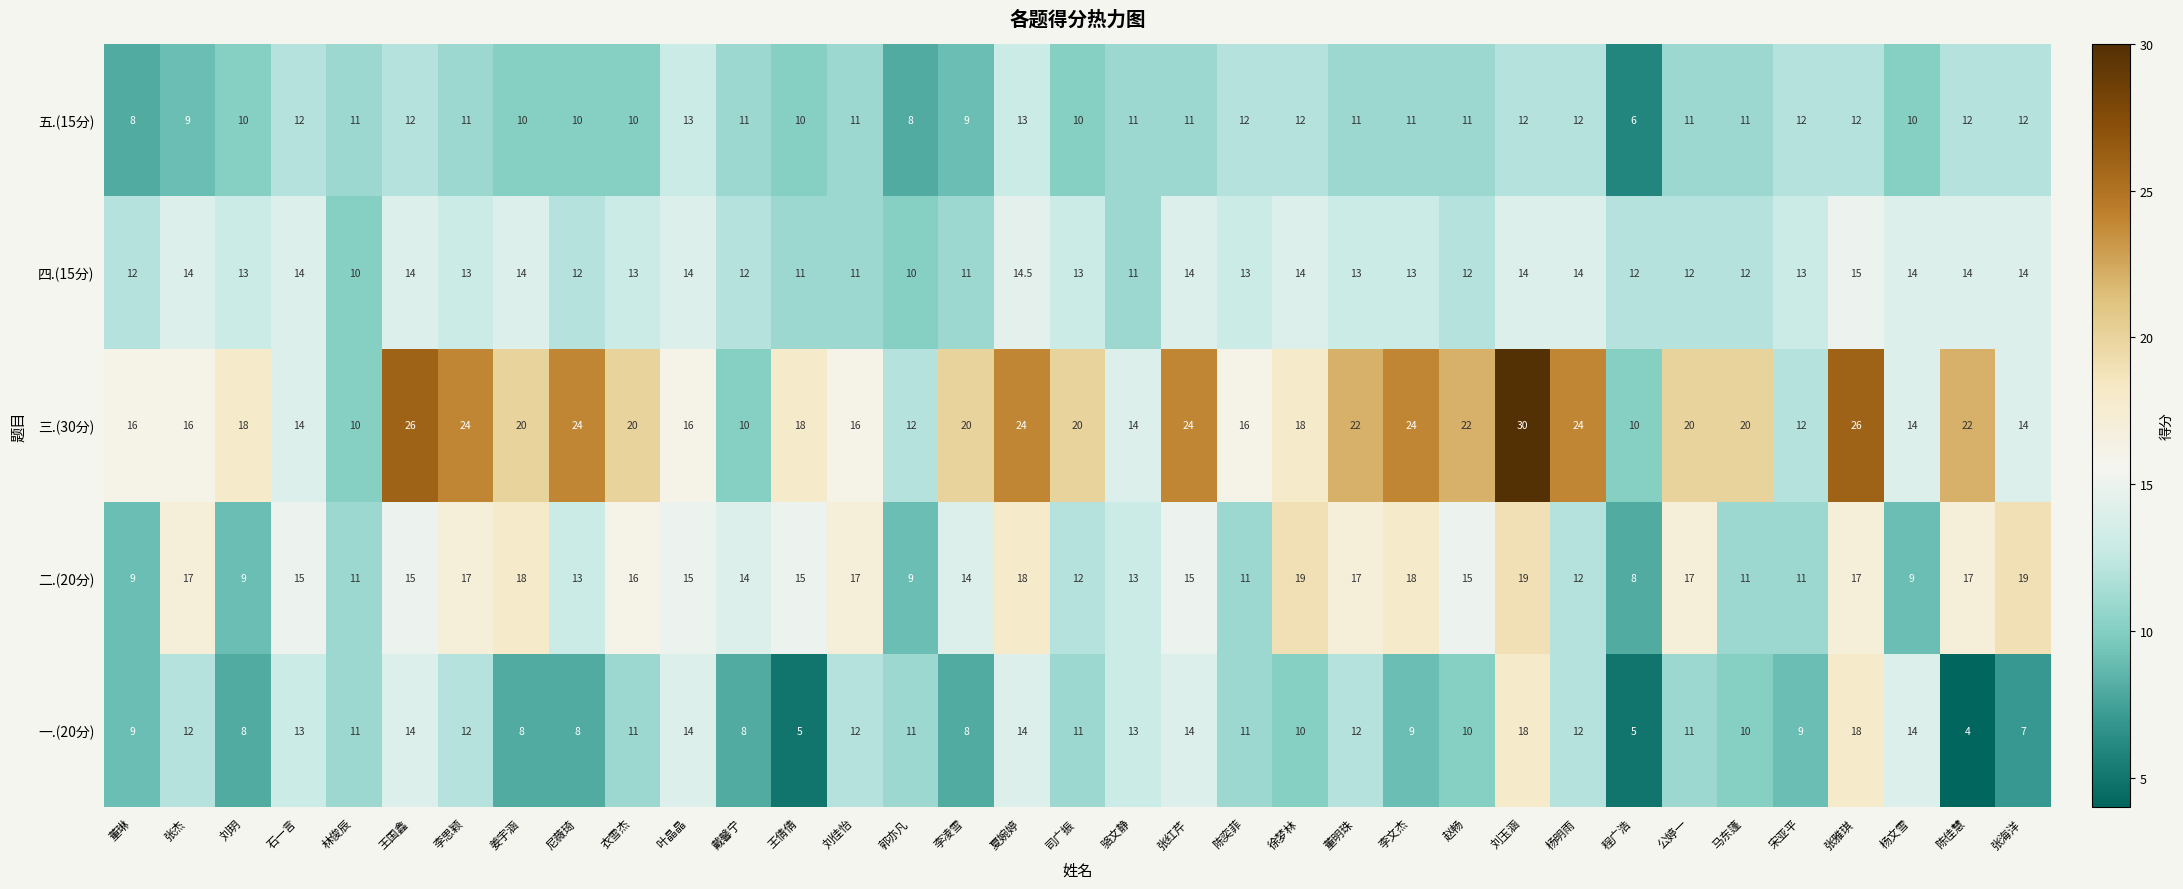

Where does the 四.(15分) series first go above 13?

张杰